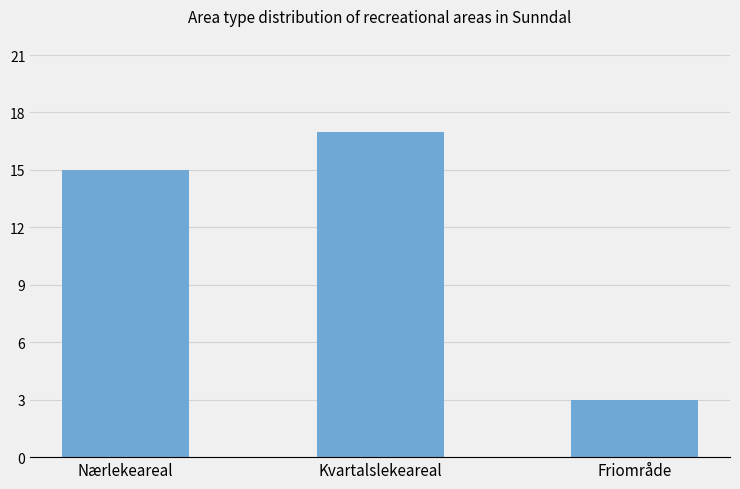

At which label is the value closest to 10?

Nærlekeareal